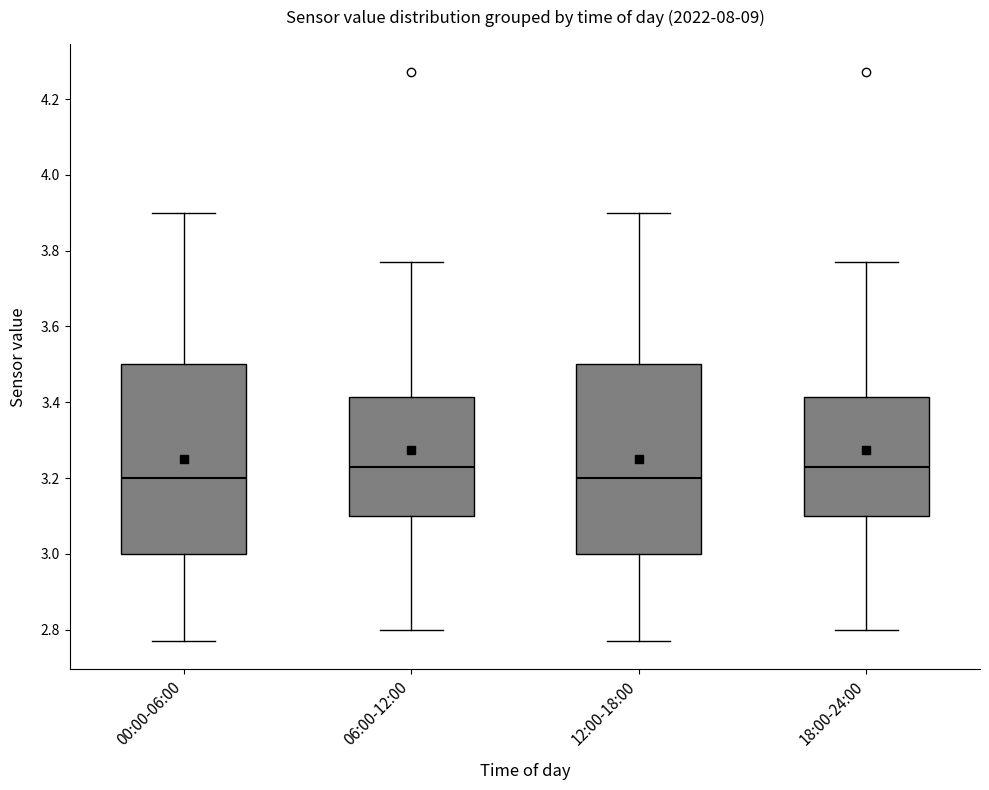

Where does the lower whisker of the box for 12:00-18:00 end on the y-axis? The values are not printed on the chart, so give them approximately, as read against the axis.

2.78